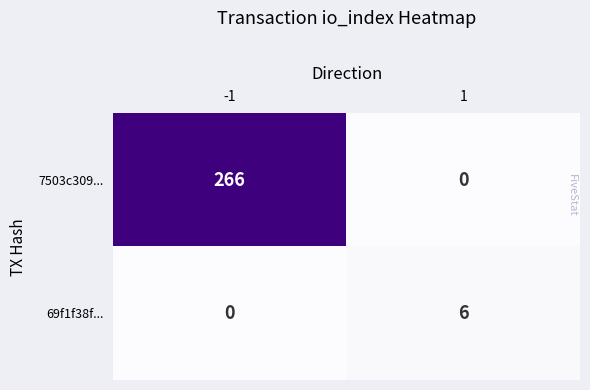

How many distinct data groups are displayed?

2